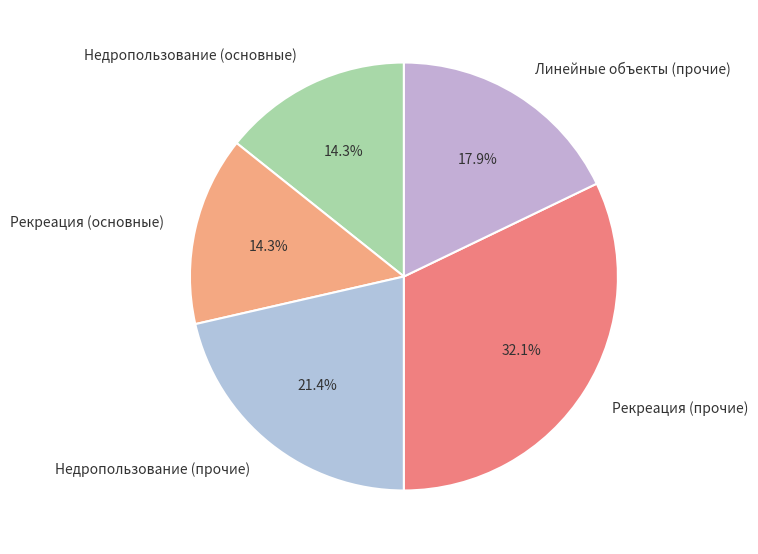

Does Рекреация (прочие) represent more than half of the total?

No